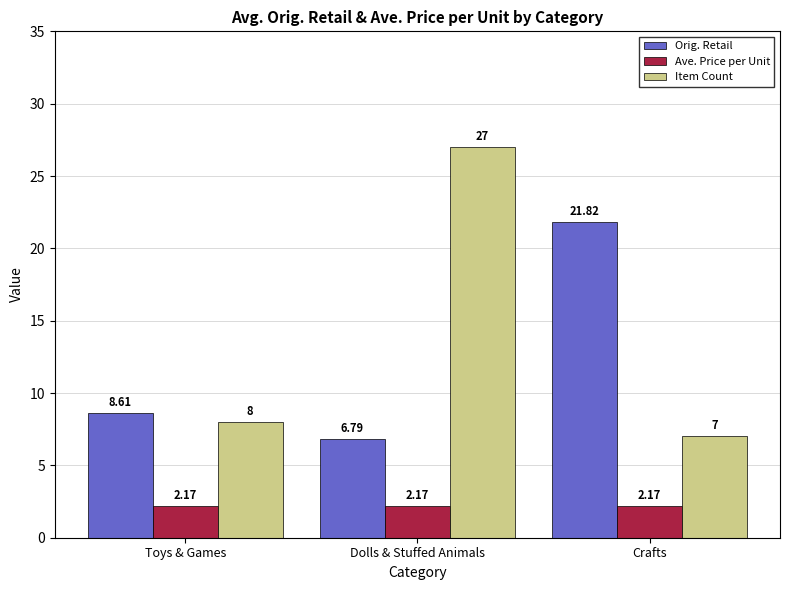

What is the highest value of the Item Count series?

27.0